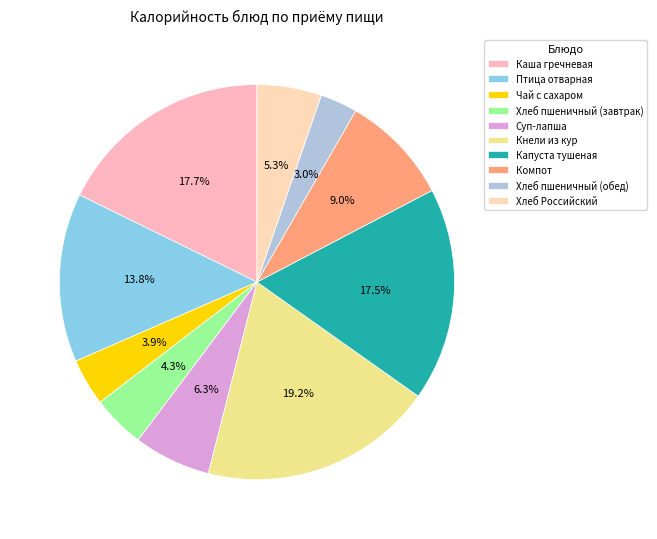

How many segments does this pie chart have?

10